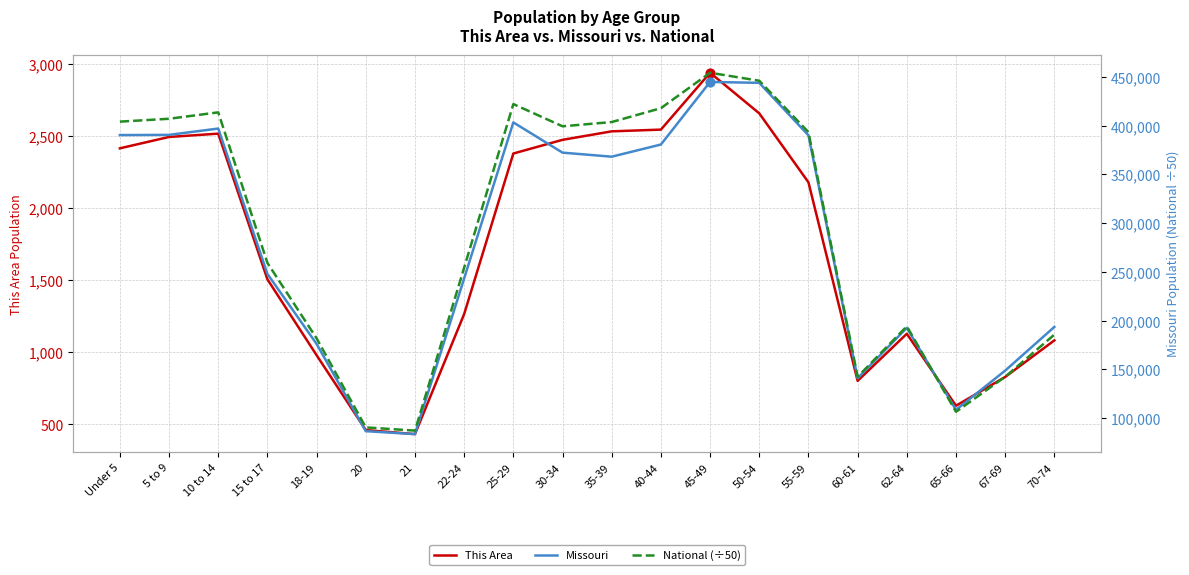

What are all the series names shown in the legend?

This Area, Missouri, National (÷50)